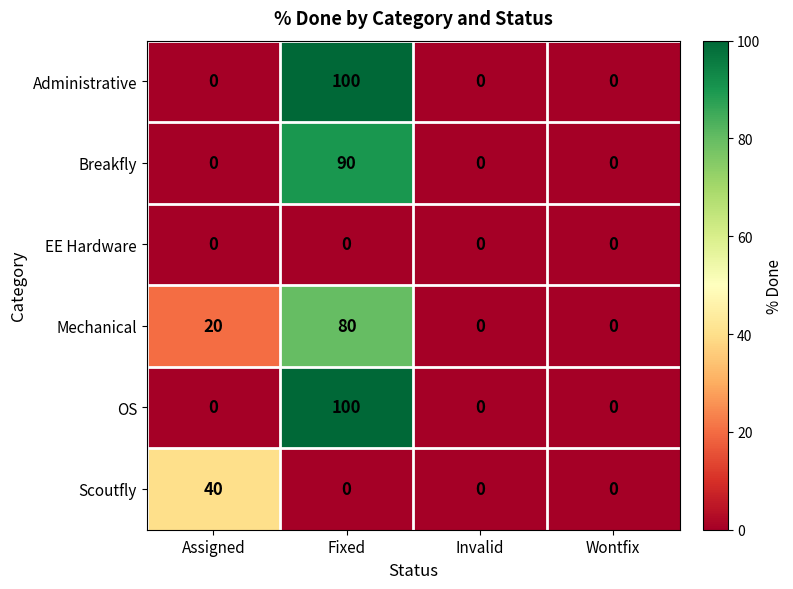

Reading left to right, what are all the values shown in this chart?

Administrative: Assigned=0	Fixed=100	Invalid=0	Wontfix=0
Breakfly: Assigned=0	Fixed=90	Invalid=0	Wontfix=0
EE Hardware: Assigned=0	Fixed=0	Invalid=0	Wontfix=0
Mechanical: Assigned=20	Fixed=80	Invalid=0	Wontfix=0
OS: Assigned=0	Fixed=100	Invalid=0	Wontfix=0
Scoutfly: Assigned=40	Fixed=0	Invalid=0	Wontfix=0